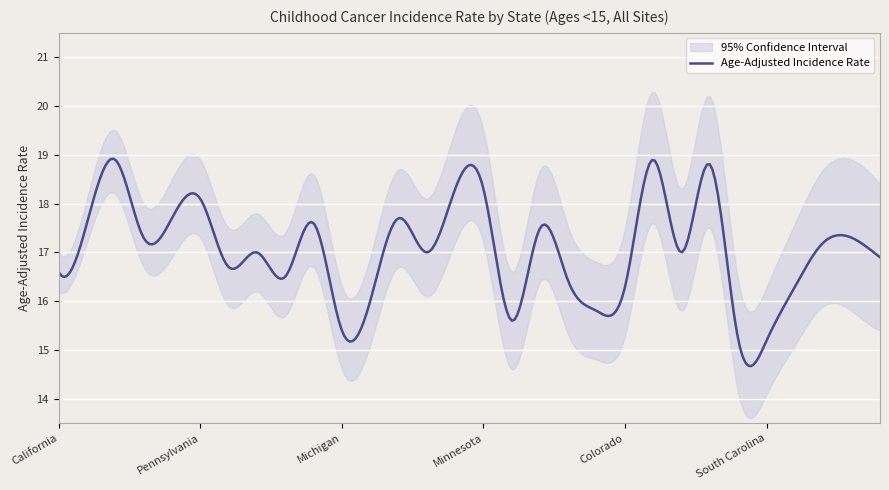

What value does the Upper 95% CI series have at California?

17.0